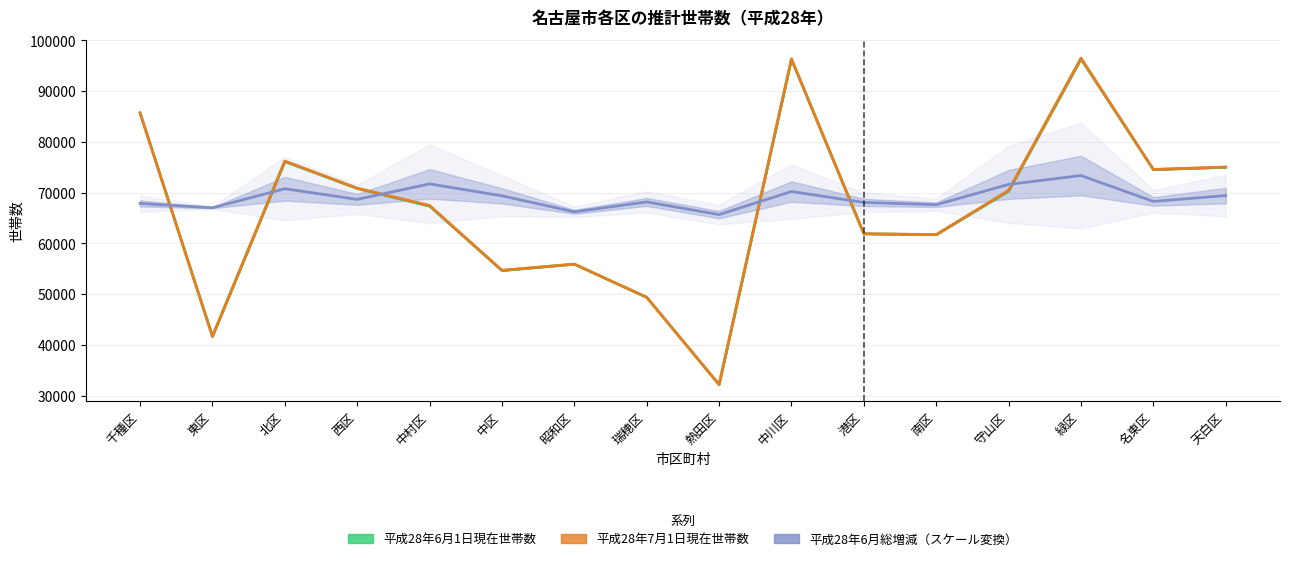

At which category does 平成28年7月1日現在世帯数 reach its first local peak?

北区